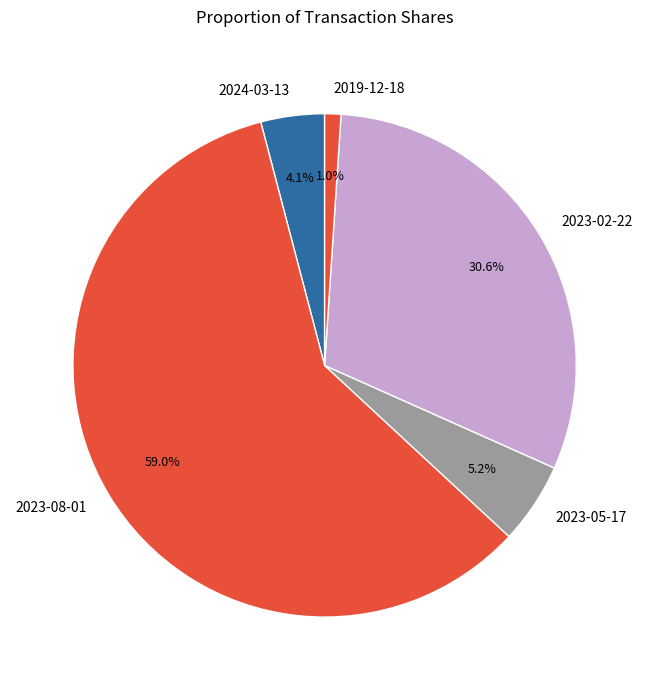

Do 2019-12-18 and 2023-02-22 together represent more than half of the pie?

No